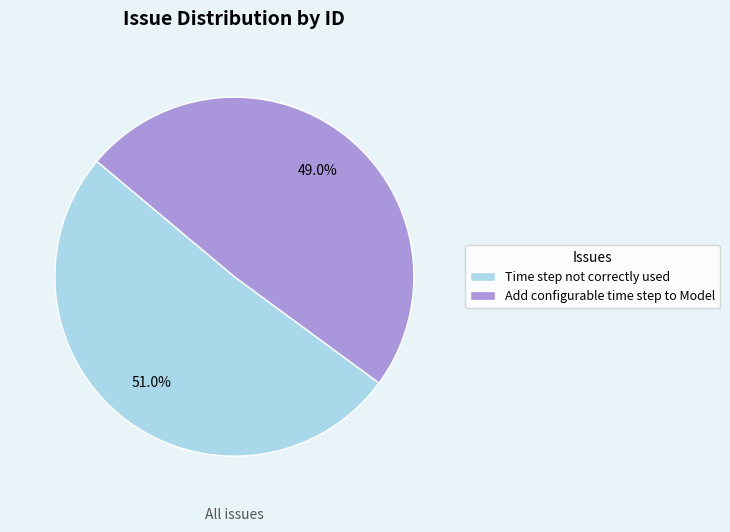

Is there a majority slice in this chart?

Yes